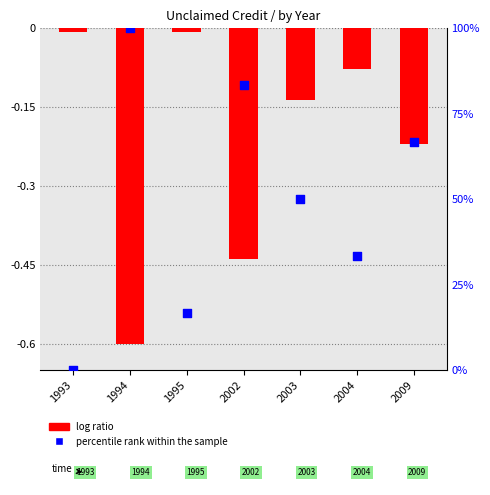

Is the value of percentile rank within the sample at 1994 greater than the value of log ratio at 2002?

Yes